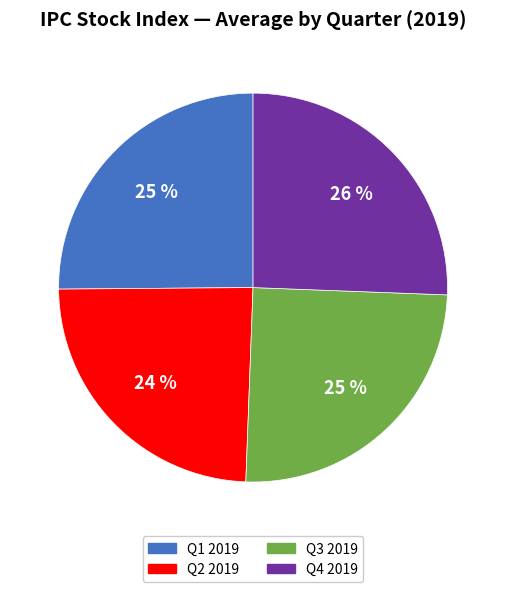

To the nearest percent, what is the average slice percentage?

25%